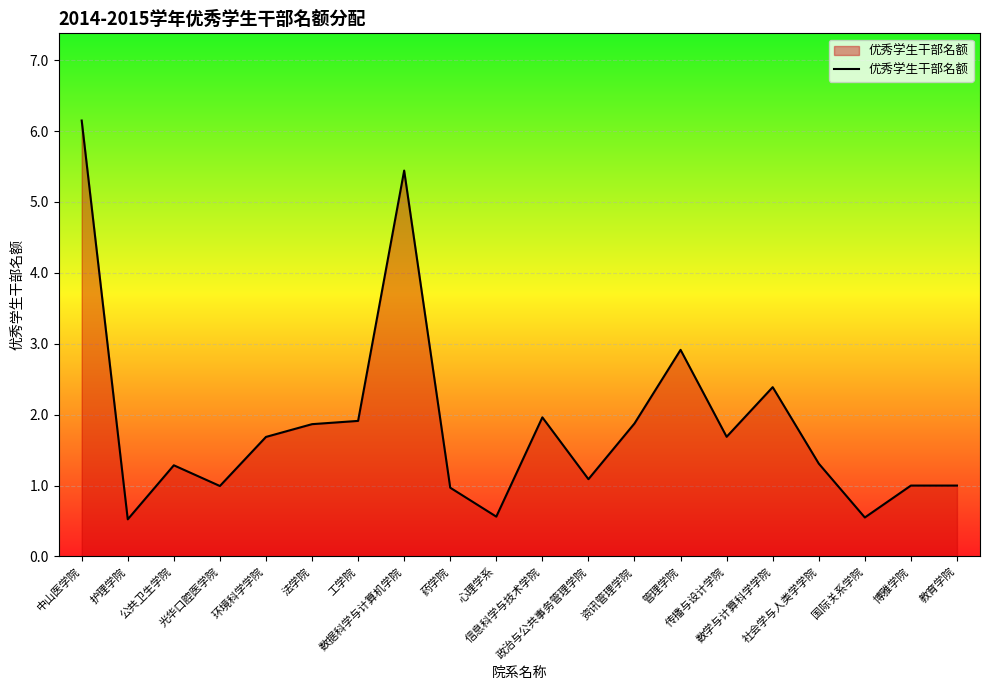

What is the minimum value shown in the chart?

0.5